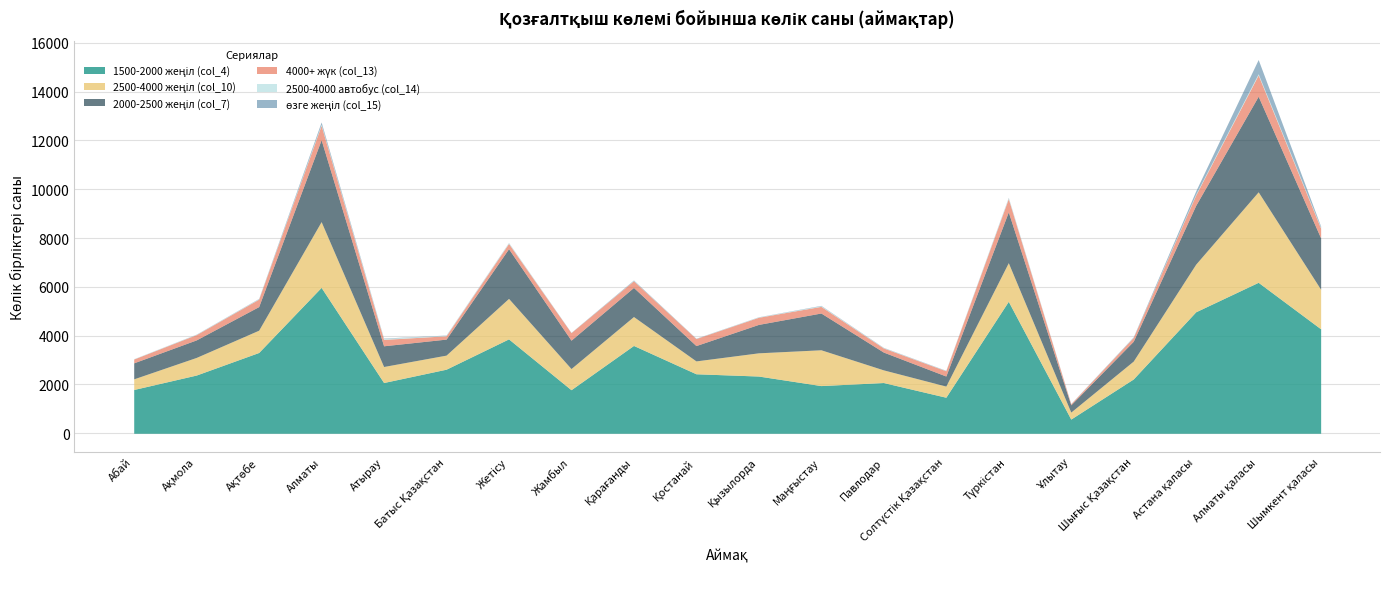

What are all the series names shown in the legend?

1500-2000 жеңіл (col_4), 2500-4000 жеңіл (col_10), 2000-2500 жеңіл (col_7), 4000+ жүк (col_13), 2500-4000 автобус (col_14), өзге жеңіл (col_15)